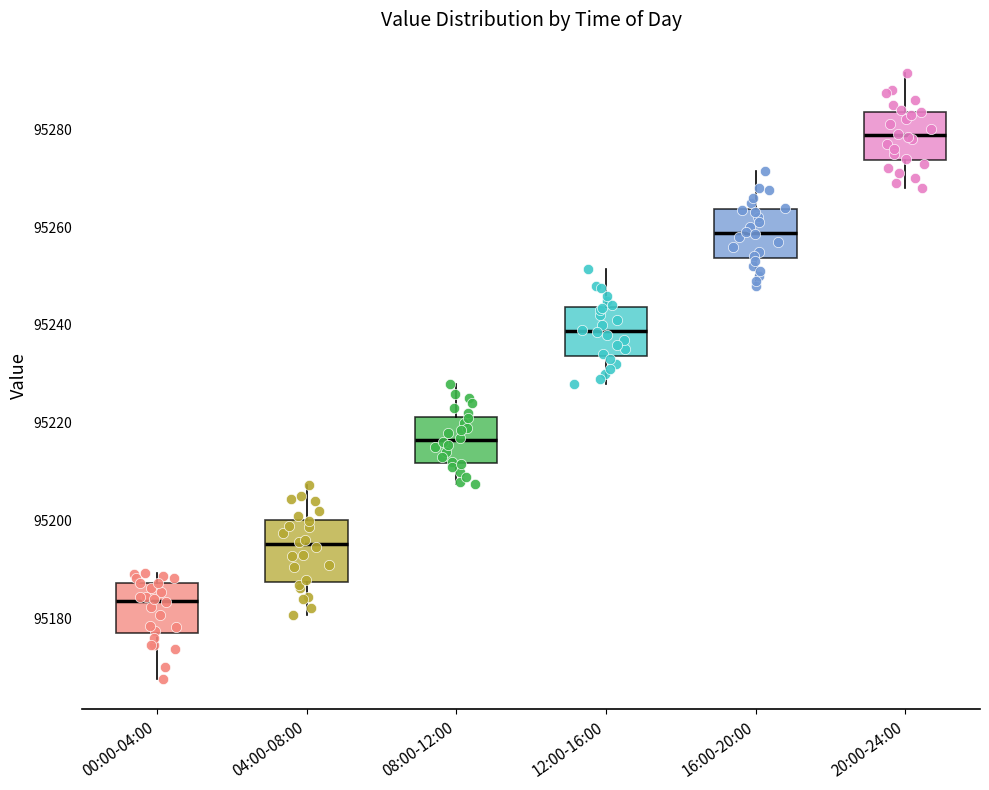

Reading left to right, transcribe this box plot: for each box, give where its median line is, the range the box spans, and where its two whiskers end, as read against the y-axis. The values are not printed on the chart, so give them approximately, as read against the axis.

00:00-04:00: median 95184, box 95178 to 95188, whiskers 95168 to 95190
04:00-08:00: median 95196, box 95188 to 95200, whiskers 95180 to 95208
08:00-12:00: median 95216, box 95212 to 95222, whiskers 95208 to 95228
12:00-16:00: median 95238, box 95234 to 95244, whiskers 95228 to 95252
16:00-20:00: median 95258, box 95254 to 95264, whiskers 95248 to 95272
20:00-24:00: median 95278, box 95274 to 95284, whiskers 95268 to 95292